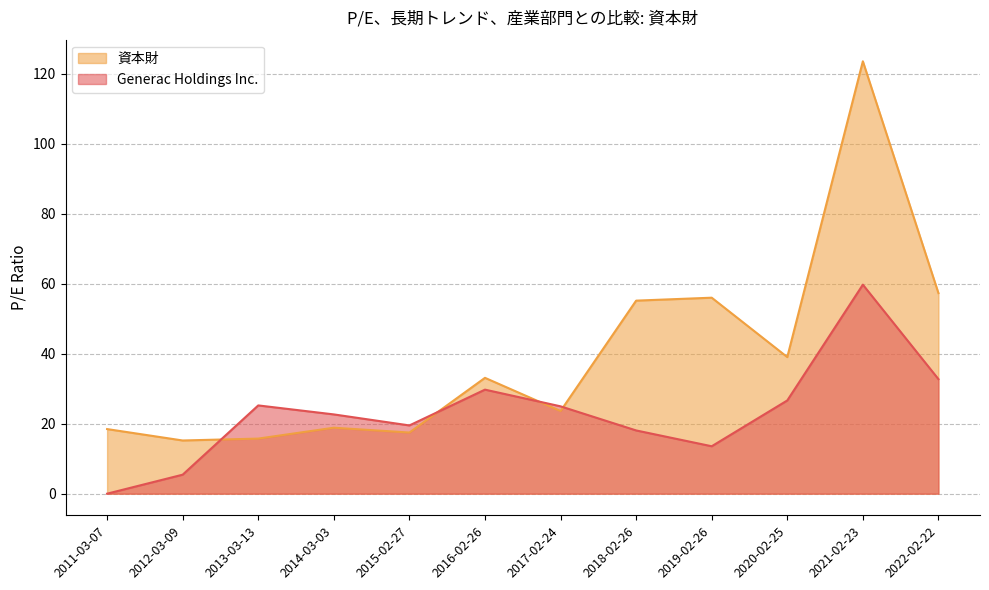

What is the difference between the highest and lowest values at 2019-02-26?

42.5